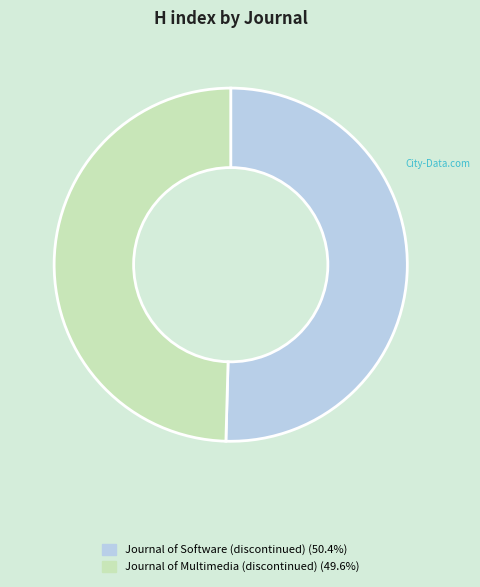

The Journal of Multimedia (discontinued) slice represents 50% of the pie. True or false?

True